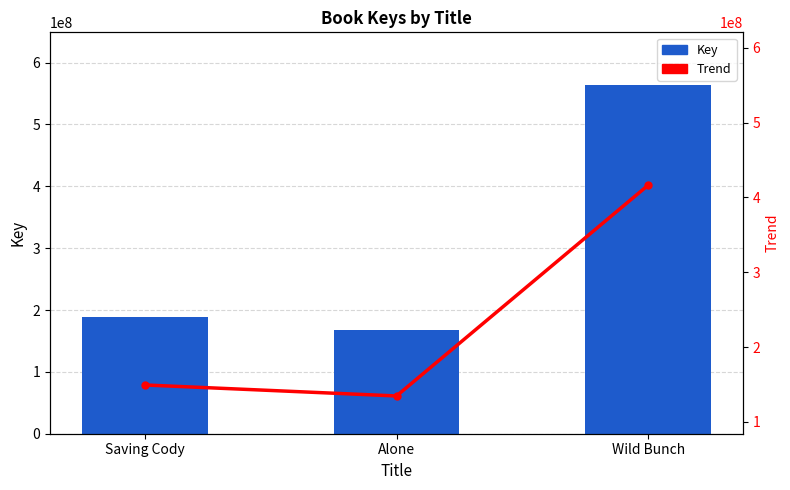

How many groups of bars are there?

3